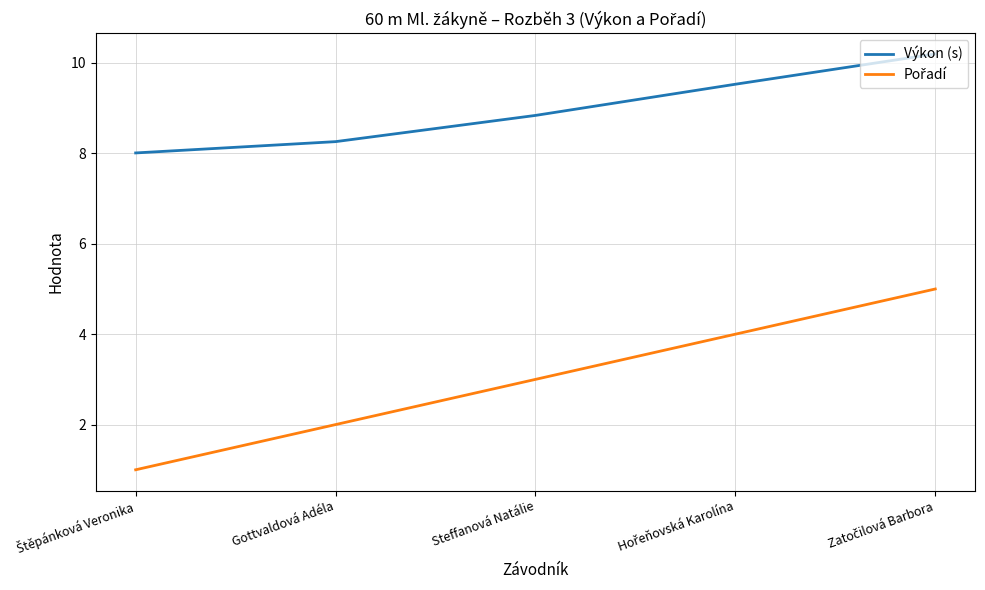

At which label is Výkon (s) closest to 9?

Steffanová Natálie